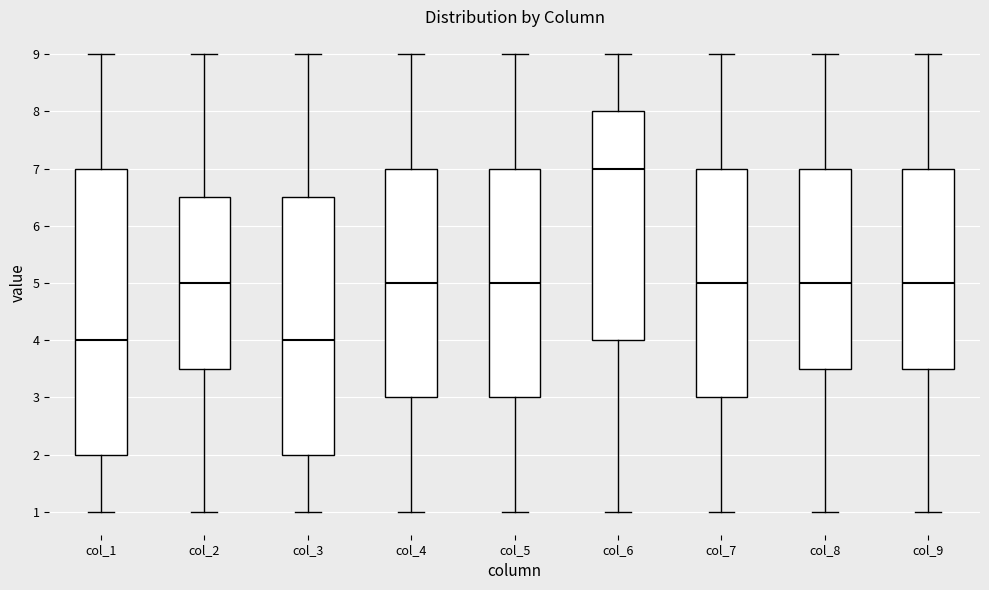

Which box is the tallest, from its lower edge to its upper edge?

col_1